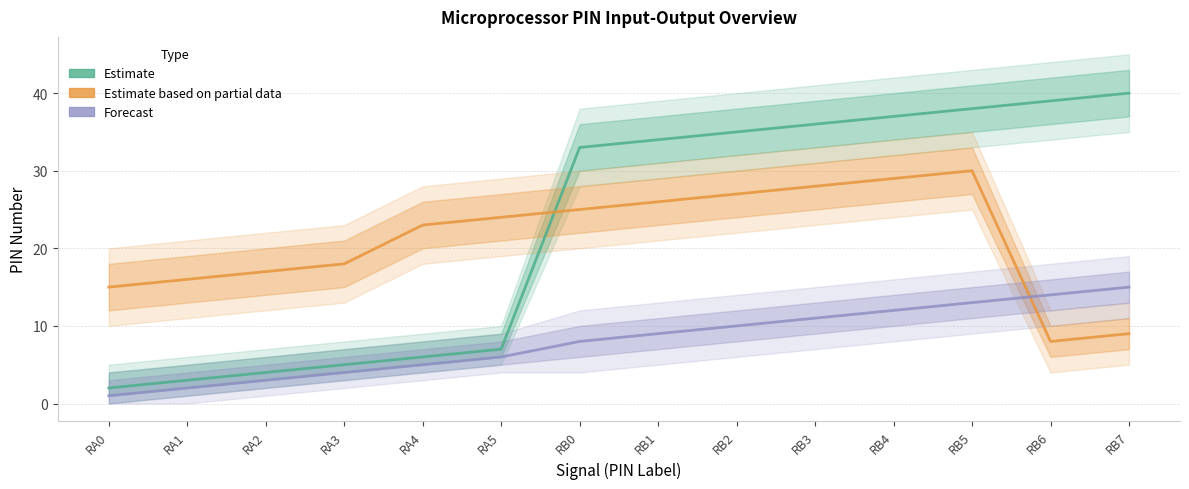

Where does the Forecast series first go above 9?

RB2